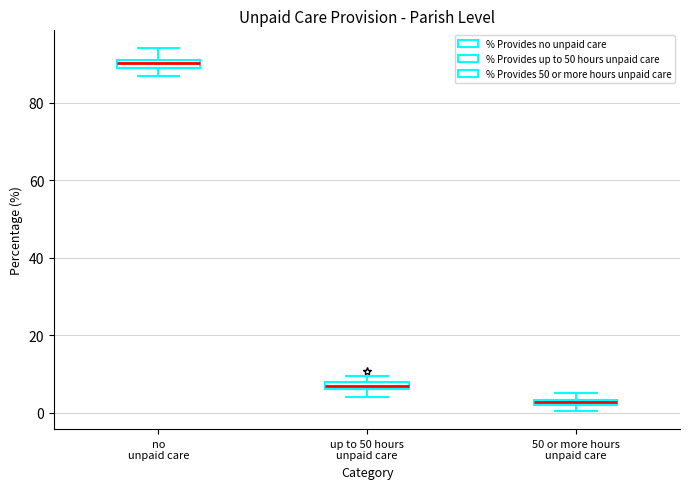

Where is the lower edge of the box for 50 or more hours unpaid care on the y-axis? The values are not printed on the chart, so give them approximately, as read against the axis.

2